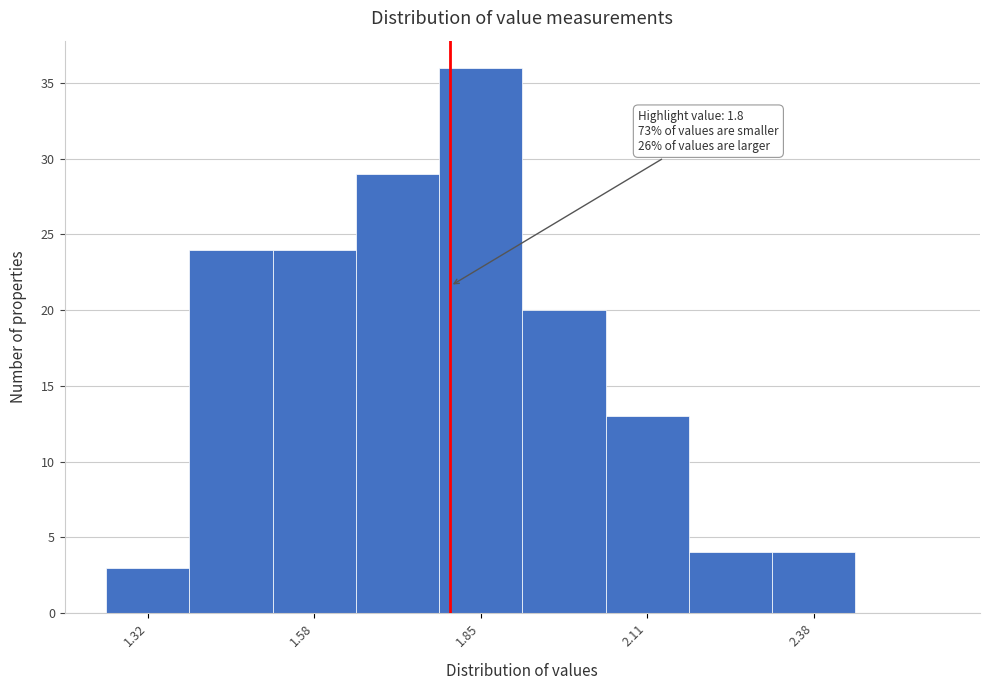

Around what value on the x-axis is the tallest bar? Give the approximate position of its centre, as read against the axis.

1.85